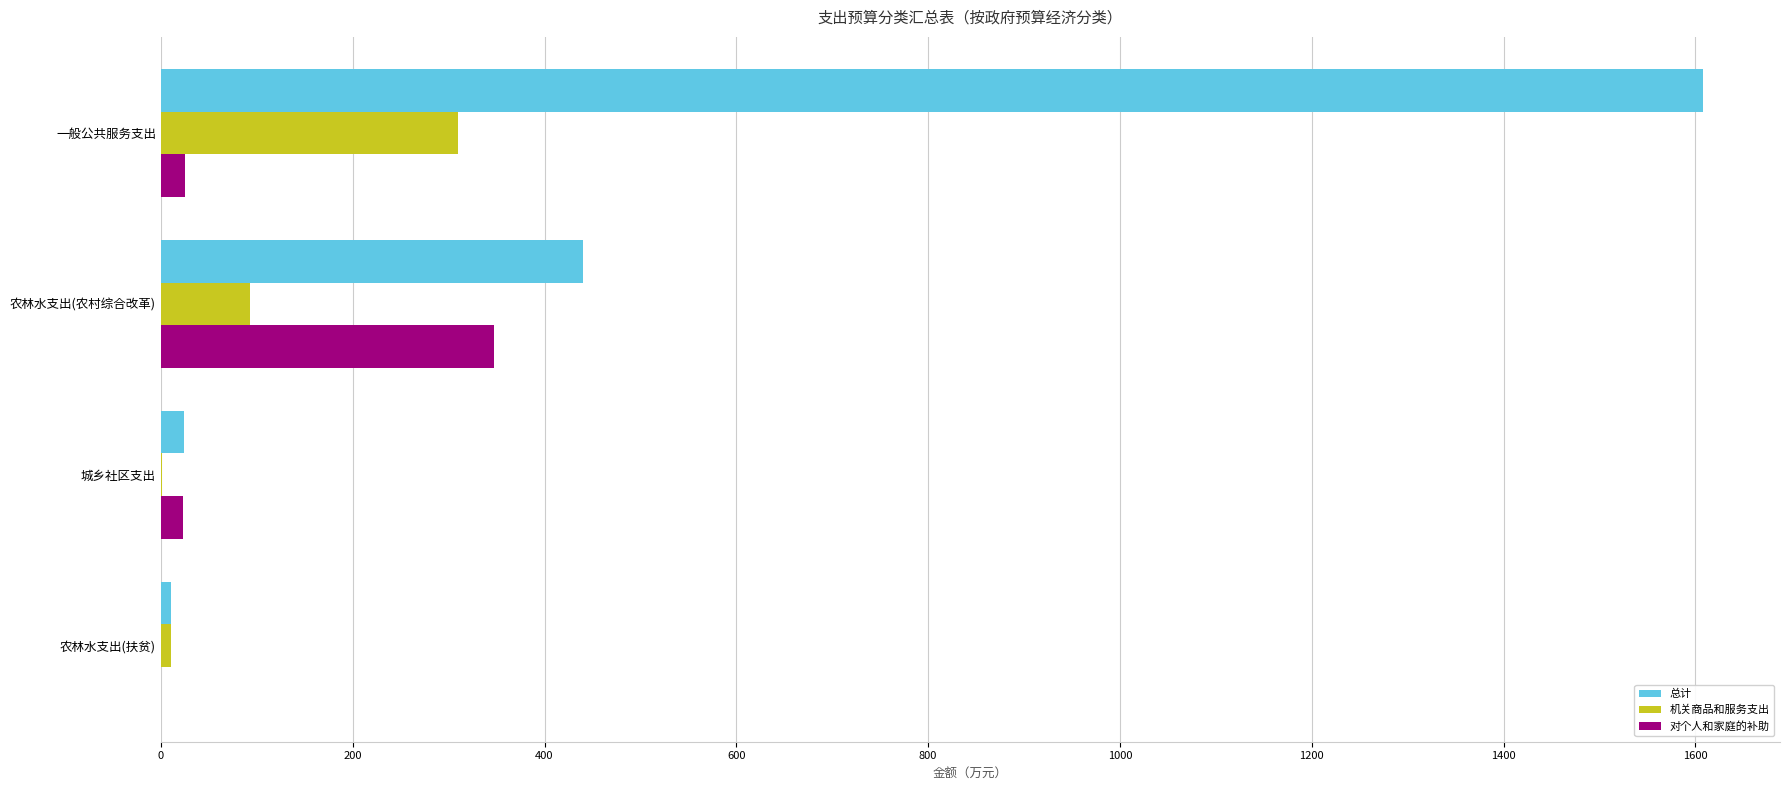

Is the value of 总计 at 农林水支出(农村综合改革) greater than the value of 对个人和家庭的补助 at 农林水支出(扶贫)?

Yes